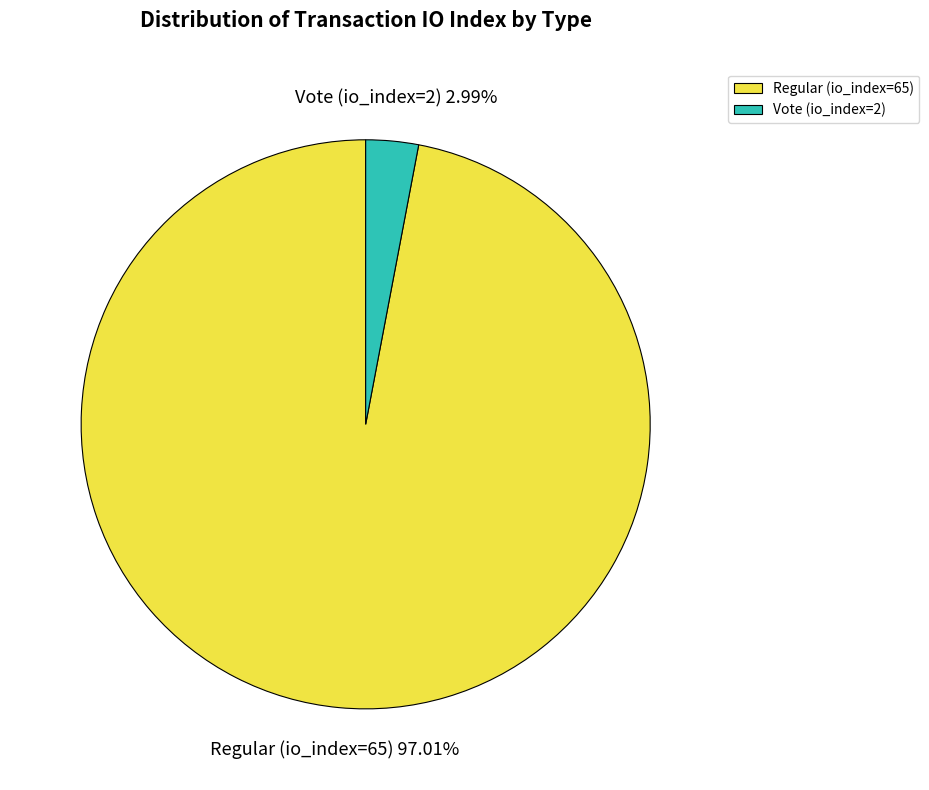

Which category has the smallest portion of the pie?

Vote (io_index=2)